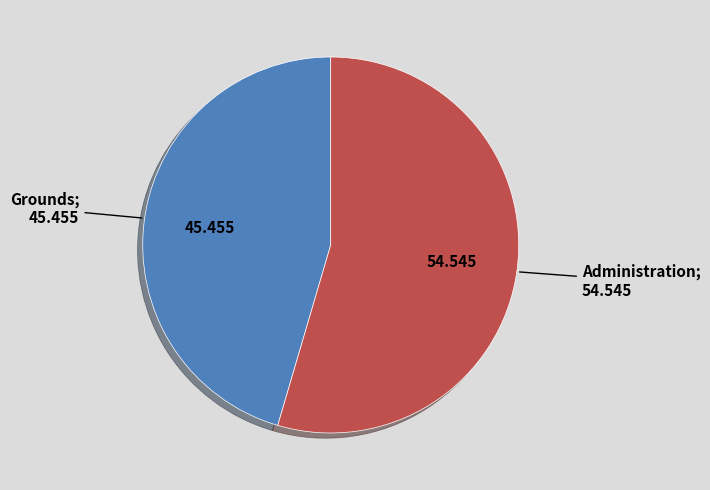

Is there a majority slice in this chart?

Yes